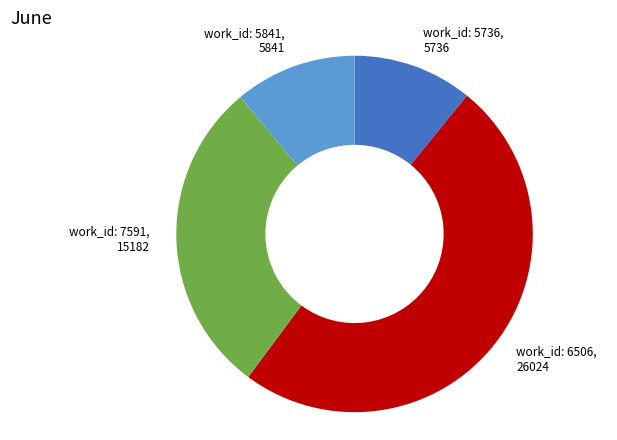

Between work_id: 7591 and work_id: 5736, which is larger?

work_id: 7591